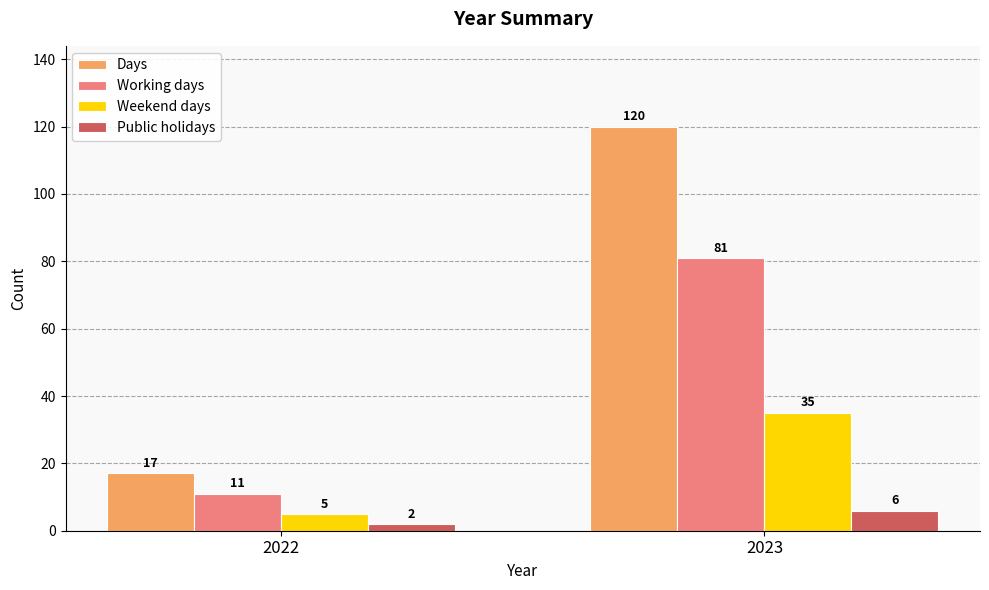

Which series has the widest spread of values?

Days